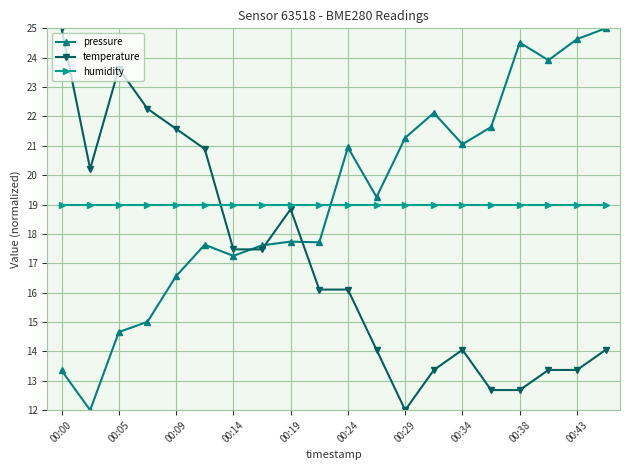

What is the maximum value for temperature?

25.0